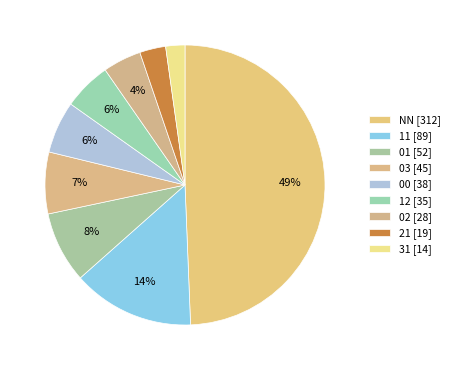

How many slices are in this pie chart?

9